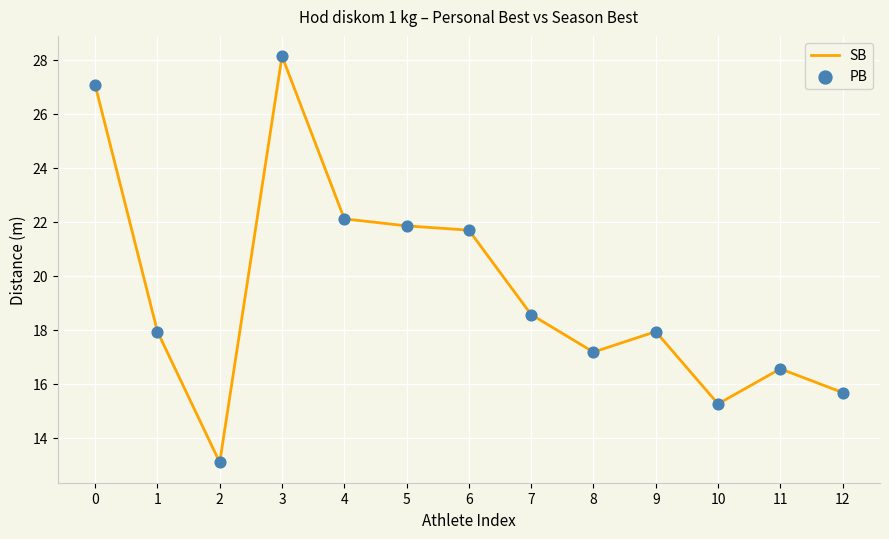

What is the change in value from 3 to 10?

-12.9